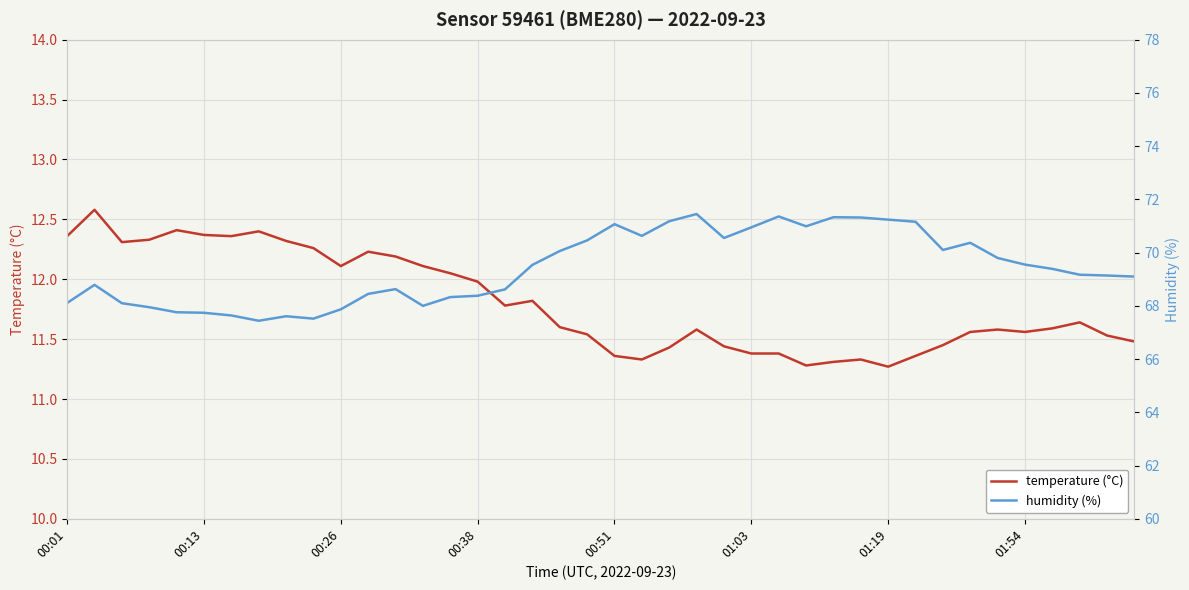

List the series in order of their overall mean, highest first.

humidity (%), temperature (°C)